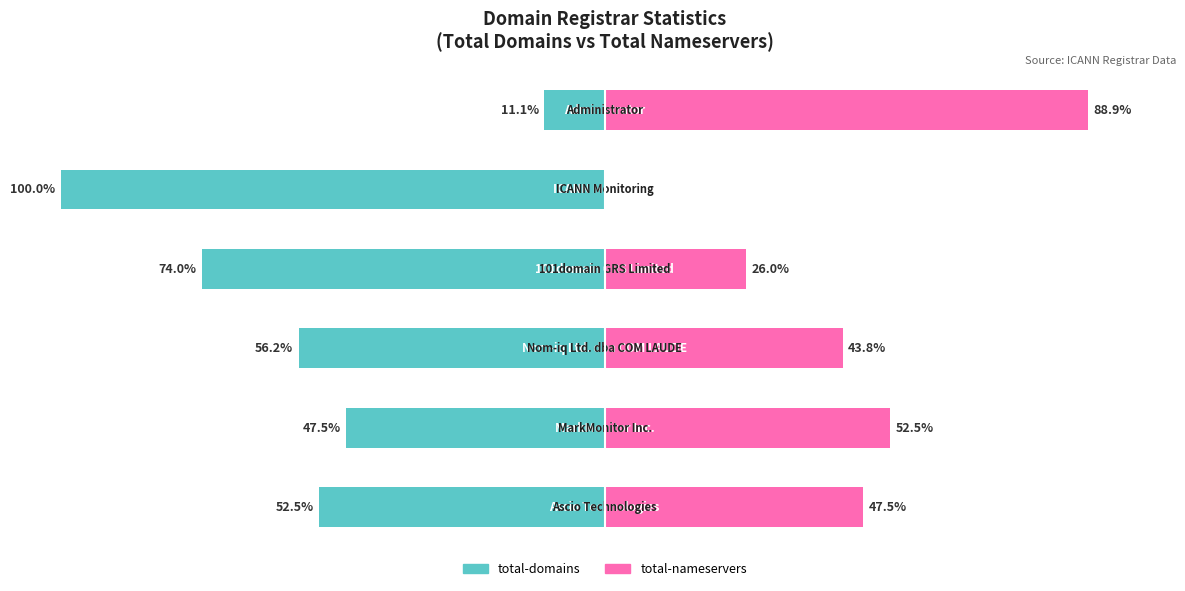

How many bars are there in each group?

2